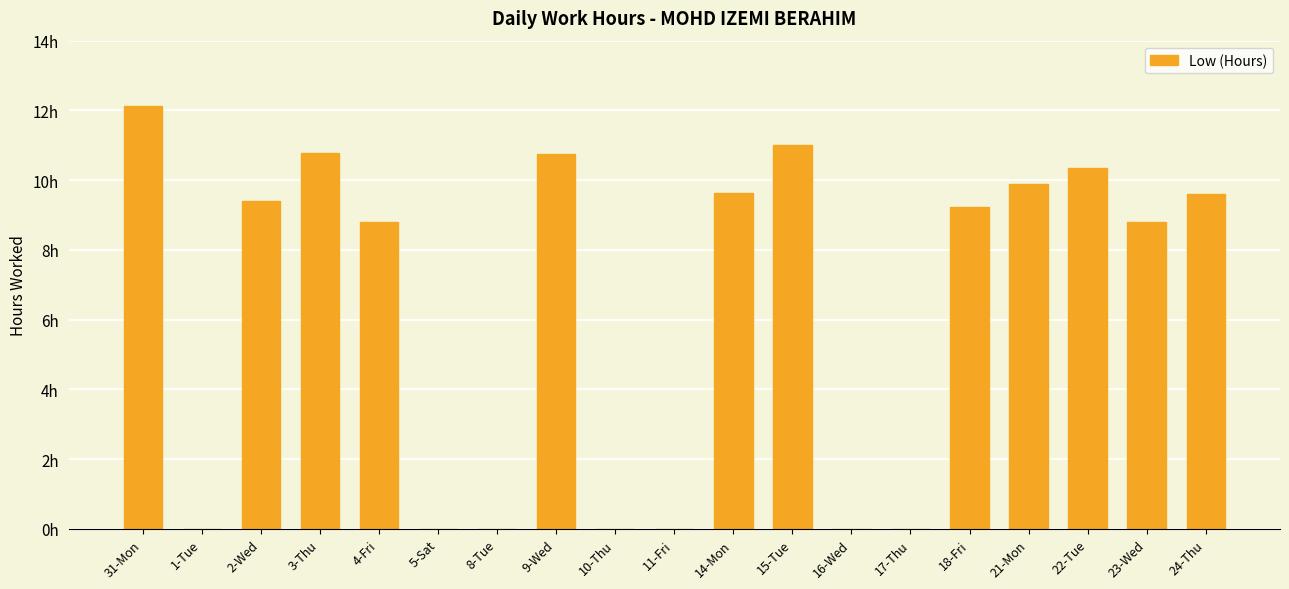

Are the bars horizontal?

No